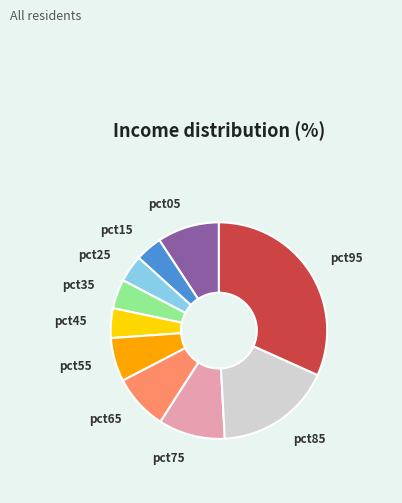

Is there a majority slice in this chart?

No